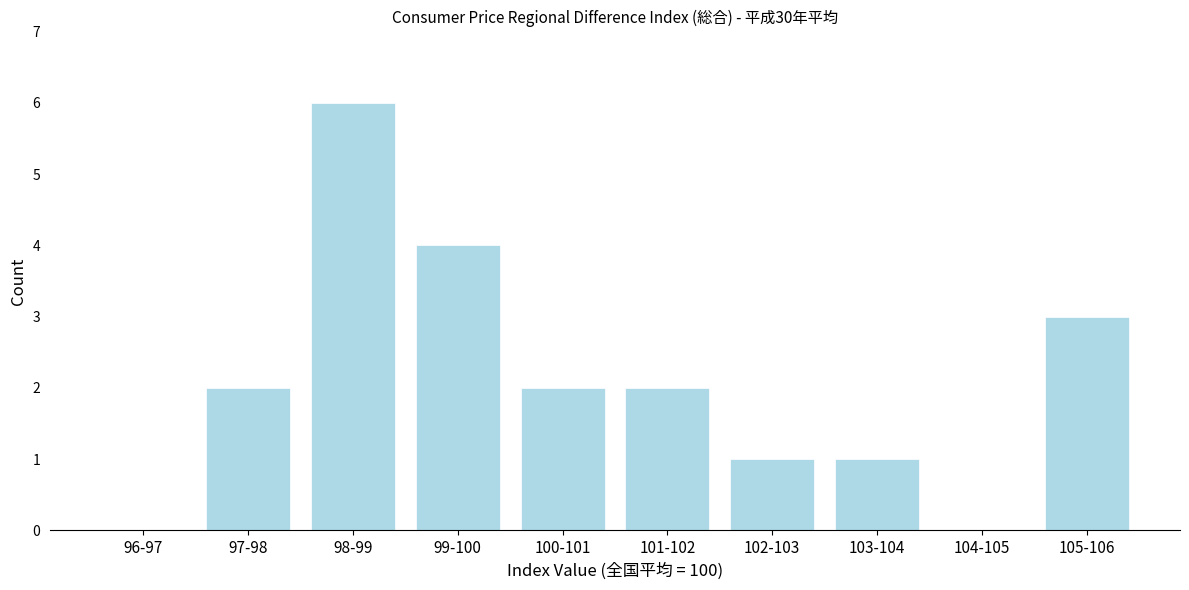

Reading left to right, what are all the values shown in this chart?

96-97=0	97-98=2	98-99=6	99-100=4	100-101=2	101-102=2	102-103=1	103-104=1	104-105=0	105-106=3